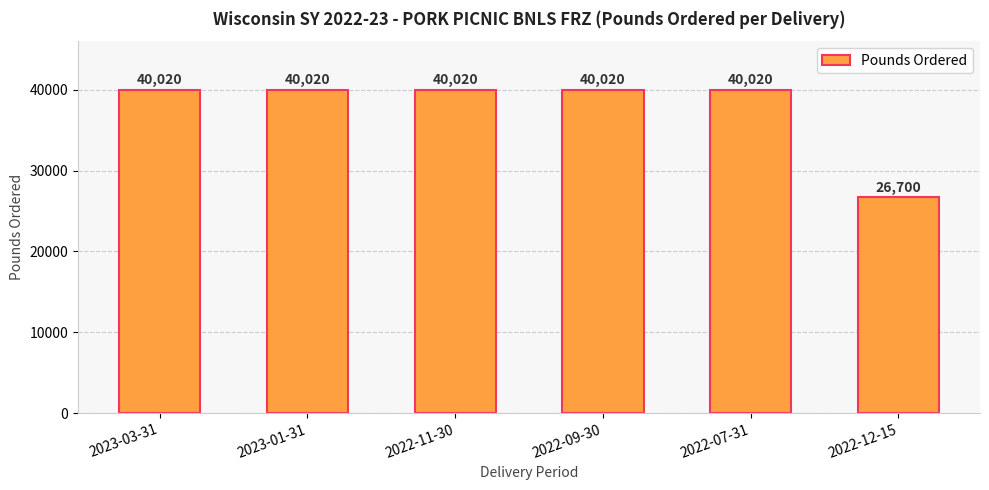

What is the ratio of the value at 2022-12-15 to the value at 2022-11-30?

0.7